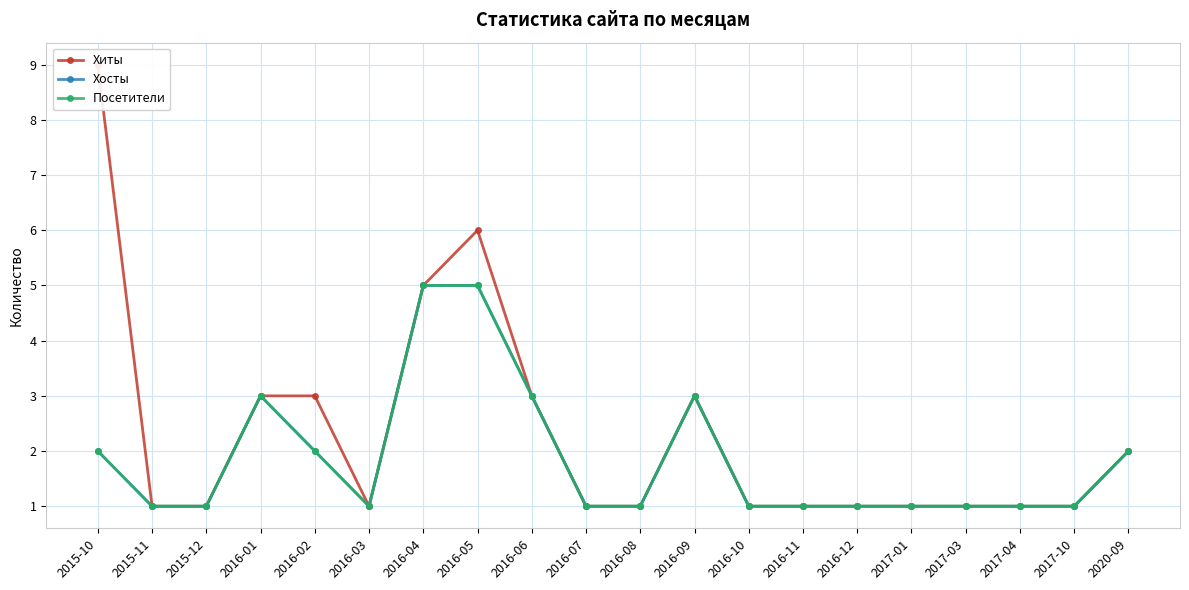

What is the approximate value of Посетители at 2017-04?

1